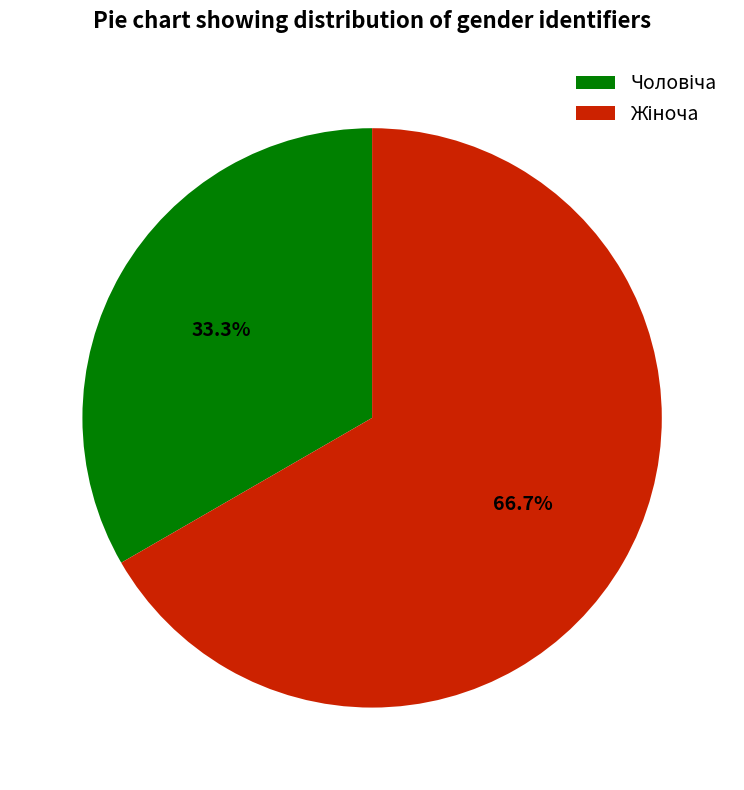

How many slices are in this pie chart?

2